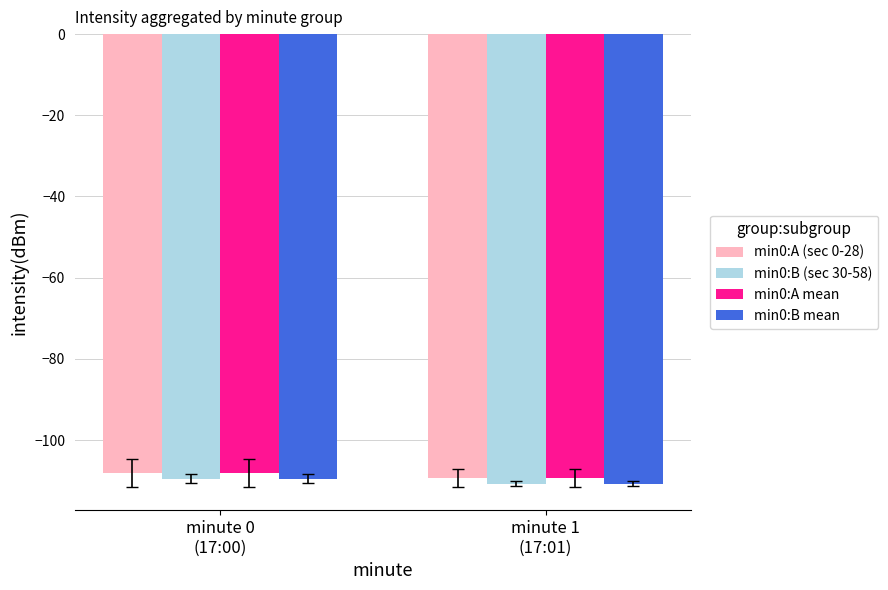

Are the bars grouped side by side (vs. stacked)?

Yes